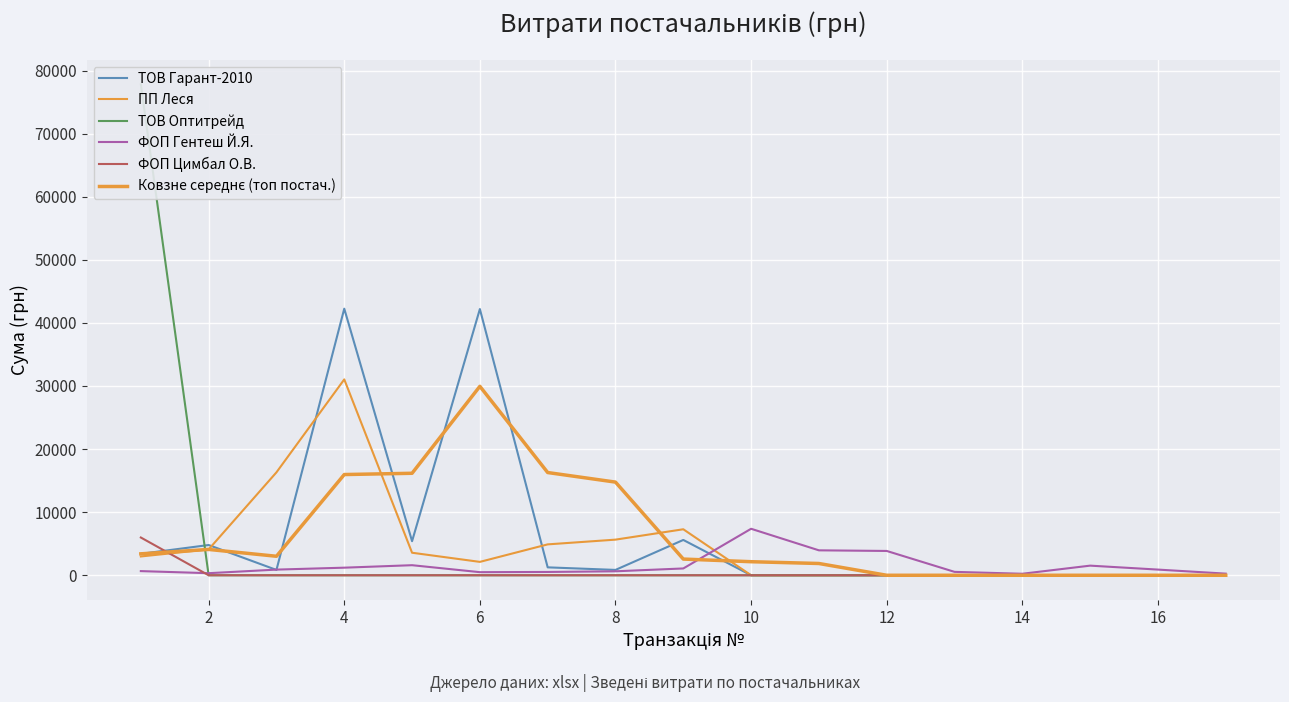

How many categories are shown in the chart?

17